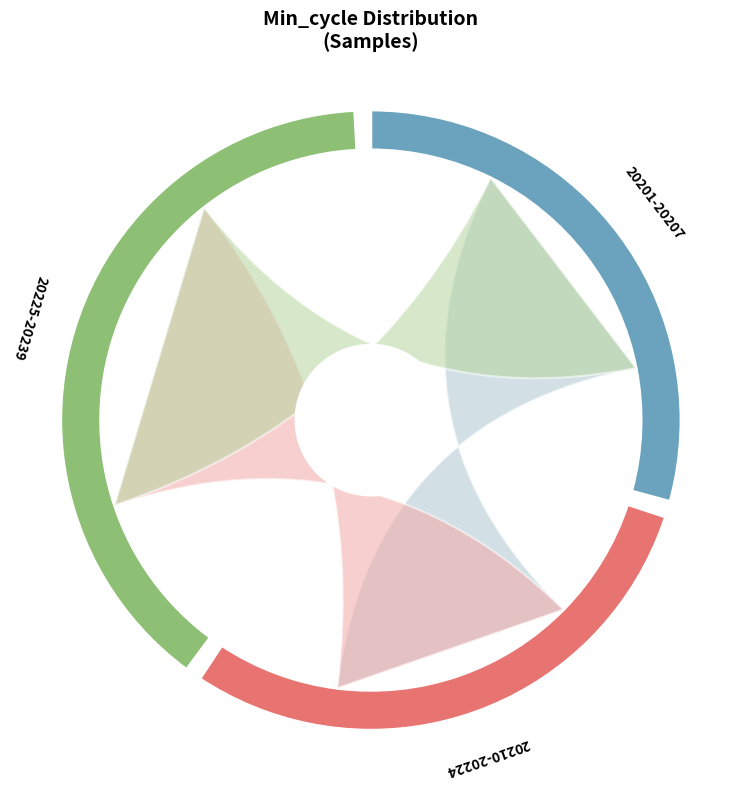

Is there any slice that represents more than half of the pie?

No